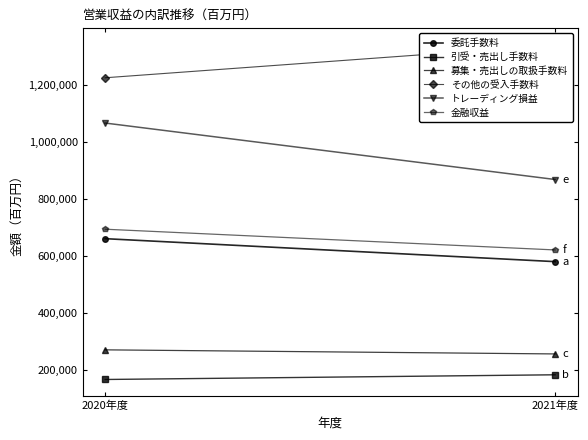

The 委託手数料 series shows 660008 at 2020年度. True or false?

True